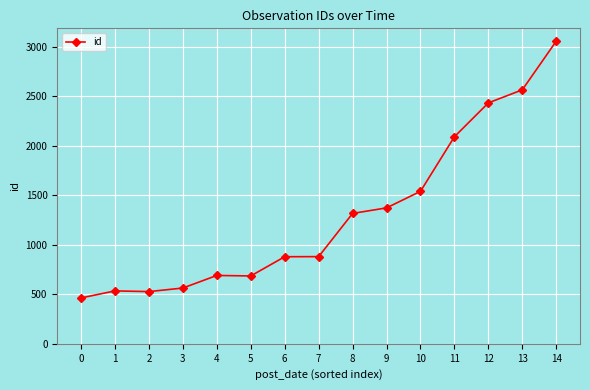

What is the minimum value shown in the chart?

463